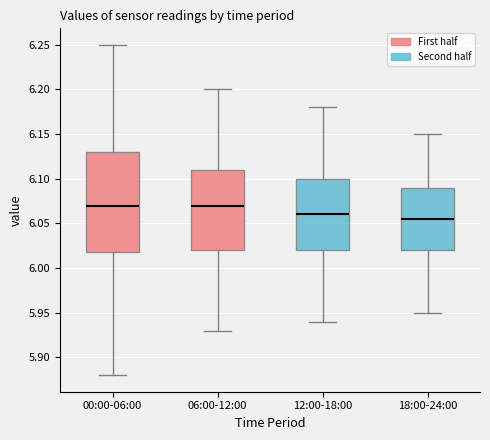

Where is the lower edge of the box for 00:00-06:00 on the y-axis? The values are not printed on the chart, so give them approximately, as read against the axis.

6.020